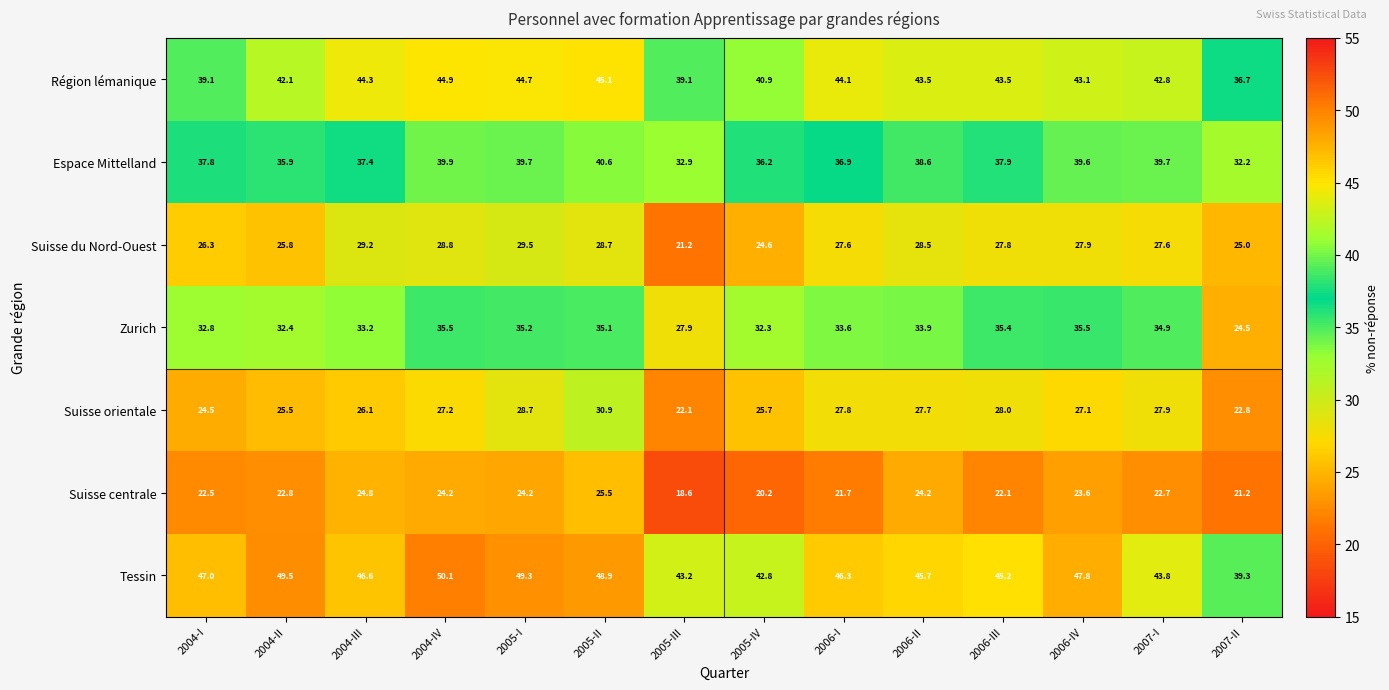

At which label is Espace Mittelland closest to 36?

2004-II